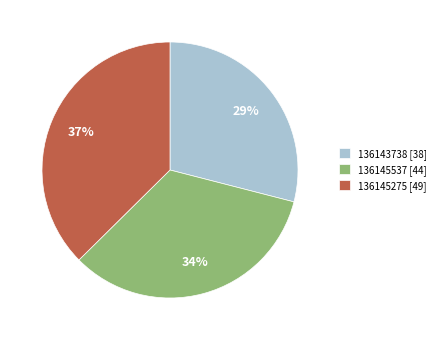

Count the number of slices in the pie.

3